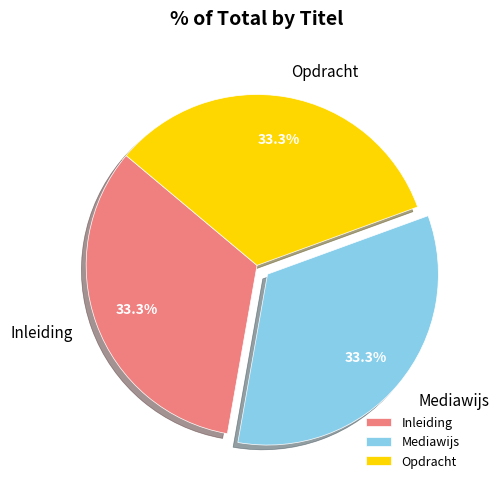

How many segments does this pie chart have?

3